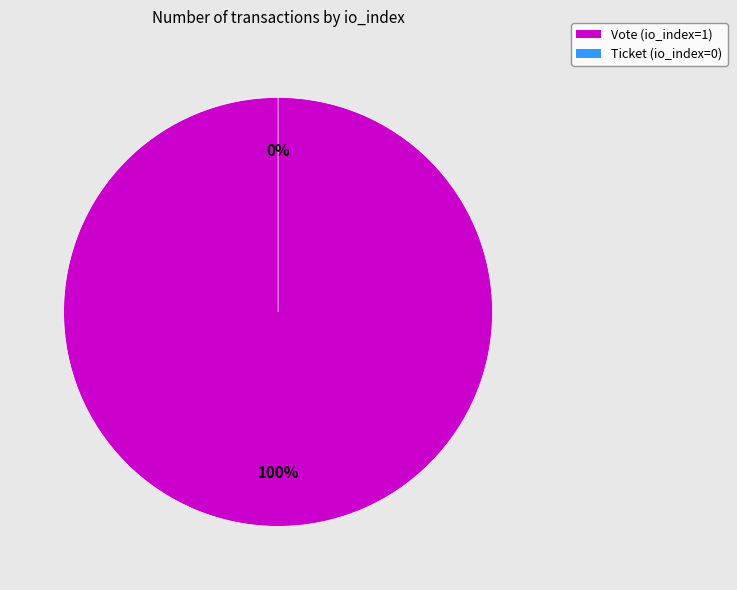

To the nearest percent, what is the difference between the largest and smallest slice percentages?

100%